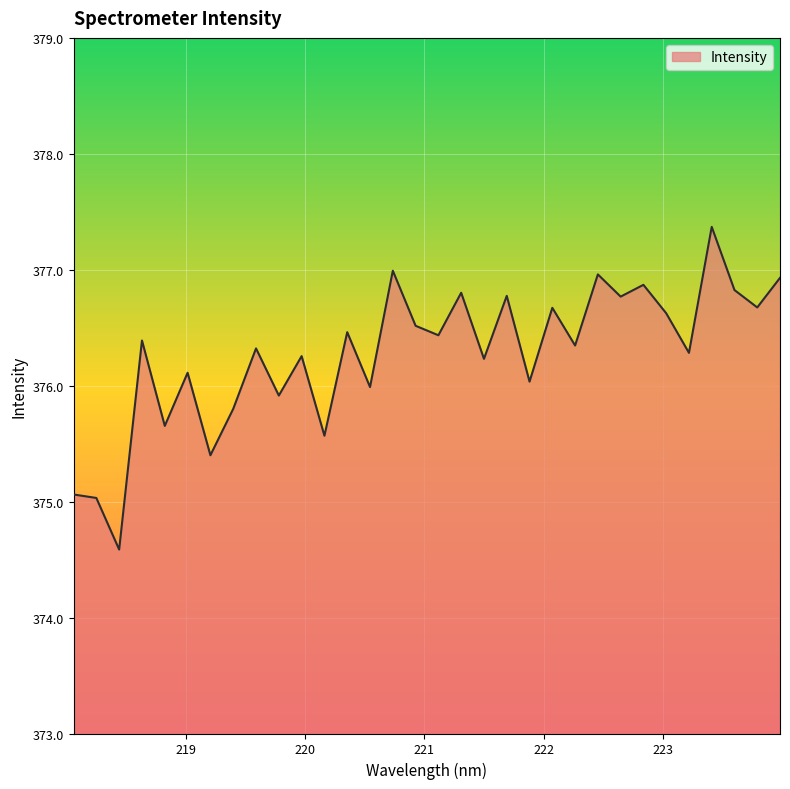

What is the smallest value displayed?

374.6